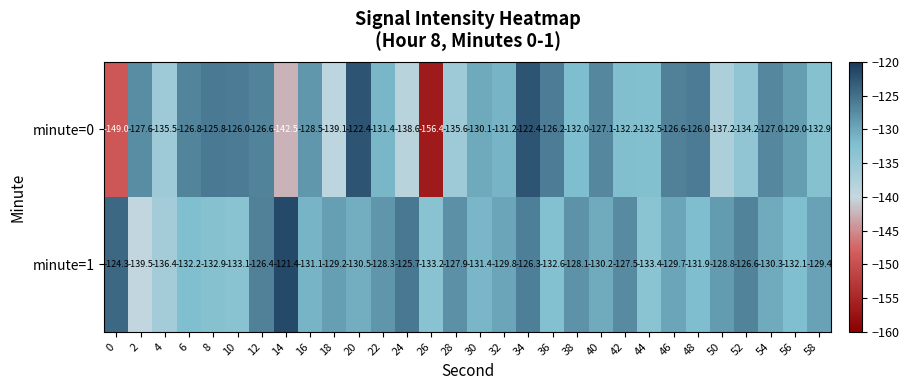

At which label is minute=0 closest to -139?

18